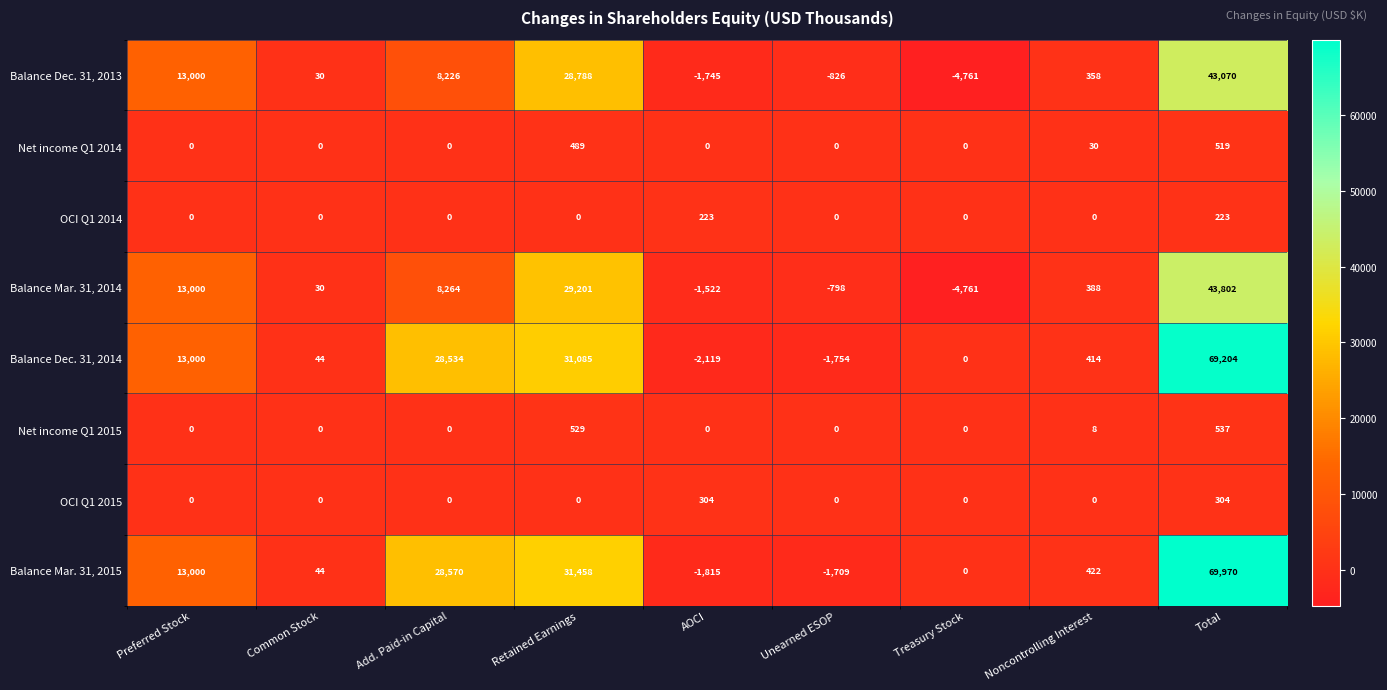

Is it true that Balance Mar. 31, 2014 equals 51064 at Retained Earnings?

False